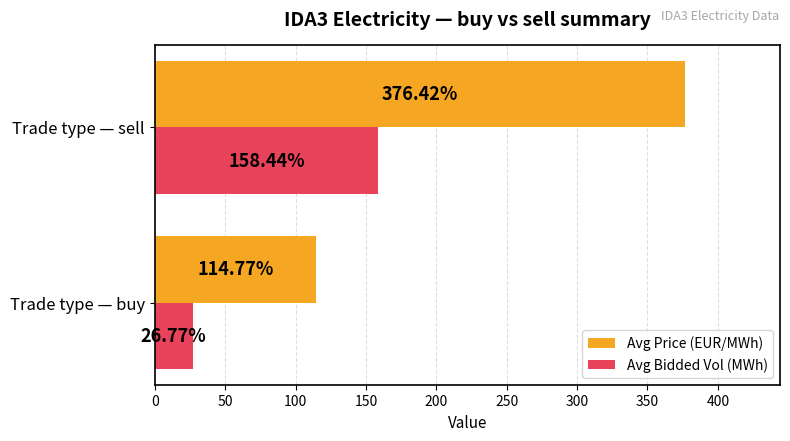

At which label does Avg Price (EUR/MWh) reach its minimum?

Trade type — buy